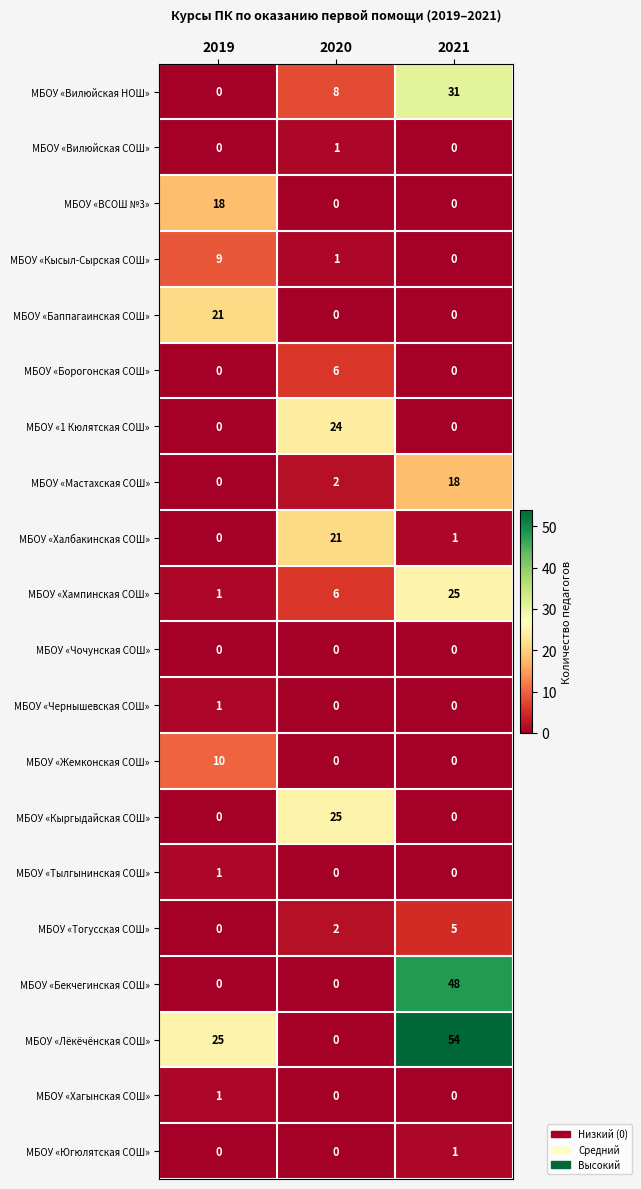

Which series changed the most between 2020 and 2021?

МБОУ «Лёкёчёнская СОШ»